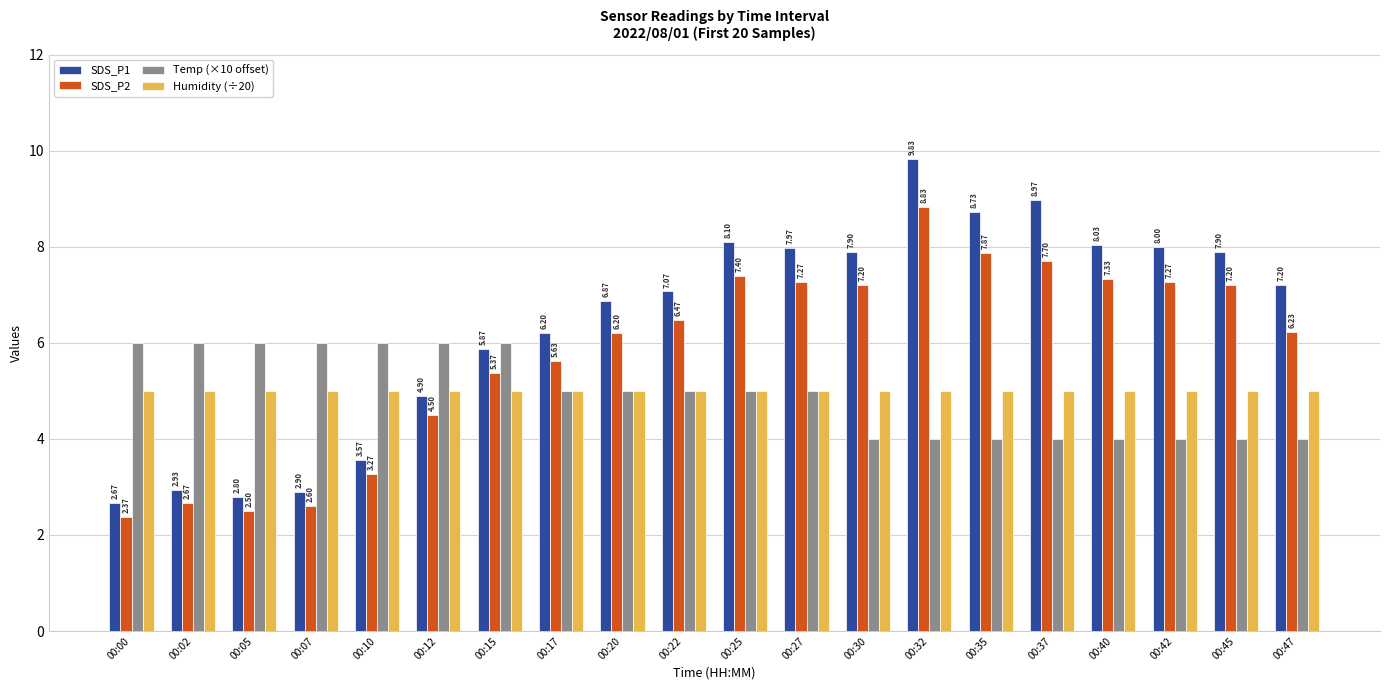

Rank the series by their maximum value, from highest to lowest.

SDS_P1, SDS_P2, Temp (×10 offset), Humidity (÷20)